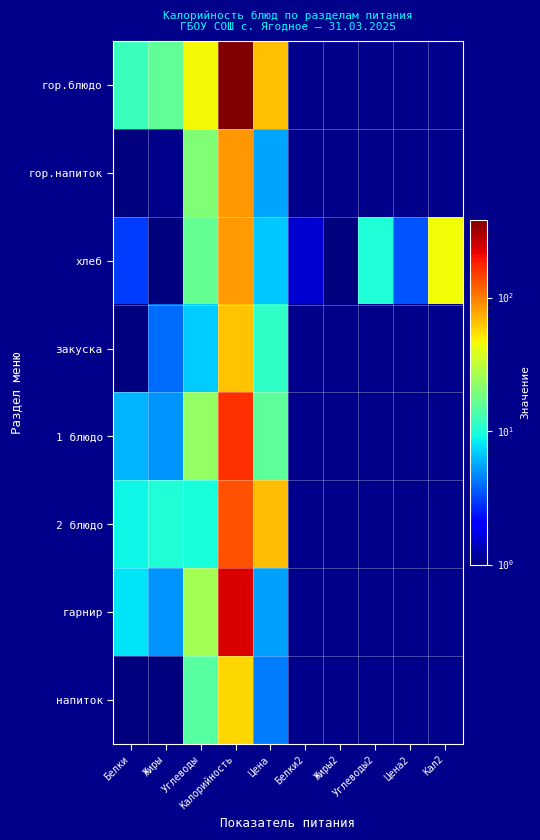

List the series in order of their peak value, lowest first.

напиток, закуска, хлеб, гор.напиток, 2 блюдо, 1 блюдо, гарнир, гор.блюдо